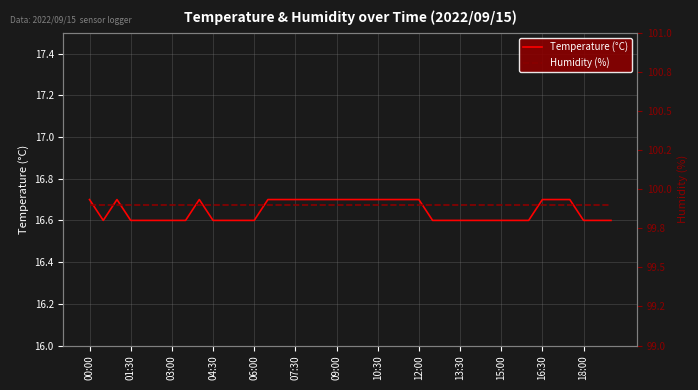

True or false: Humidity (%) and Temperature (°C) intersect in this chart.

False